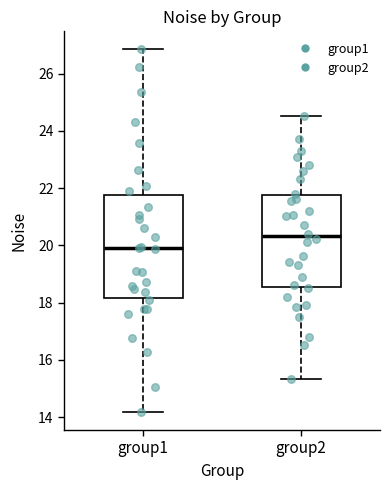

Which box has the lowest median line?

group1